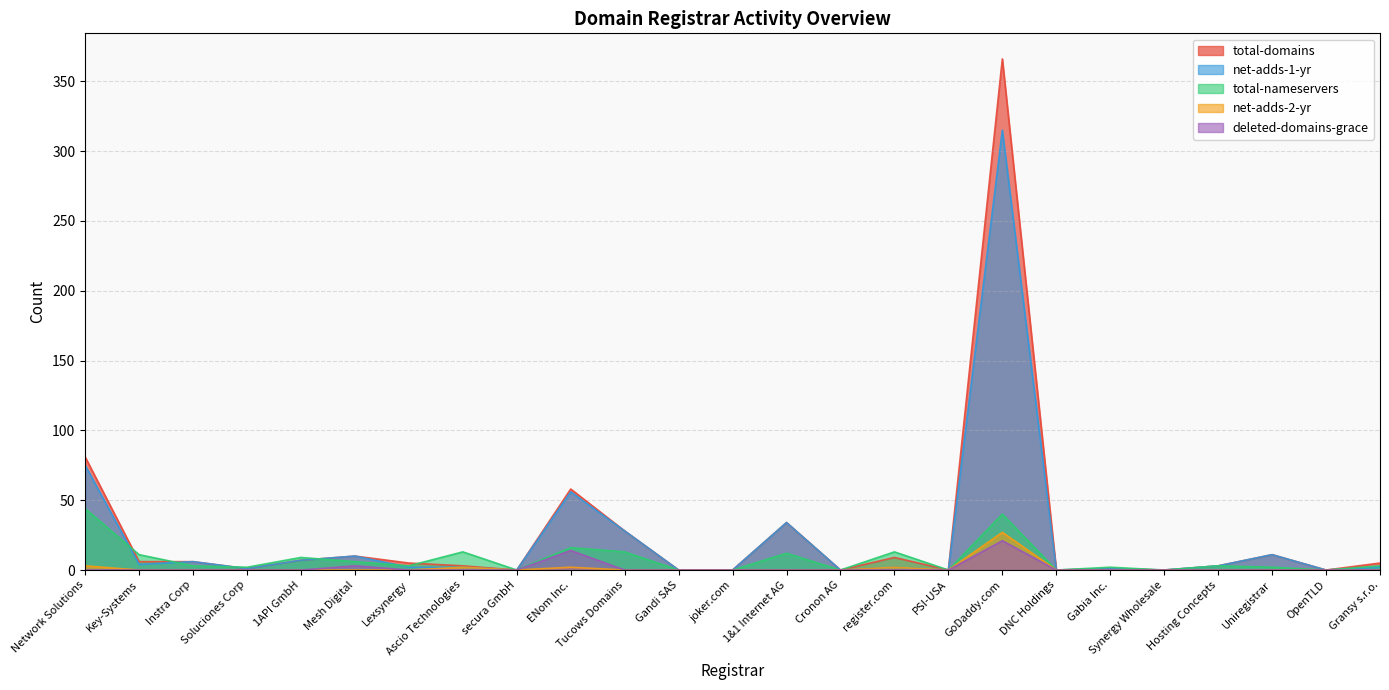

What position from the left is Ascio Technologies?

8